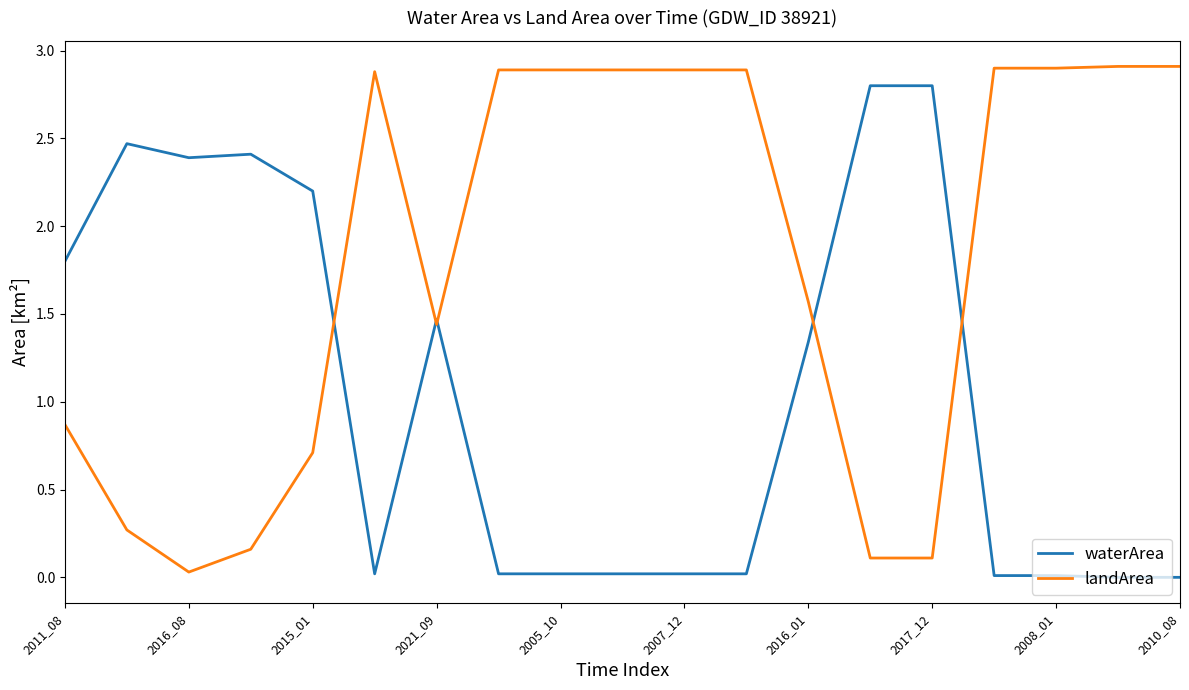

What is the maximum value shown in the chart?

2.9